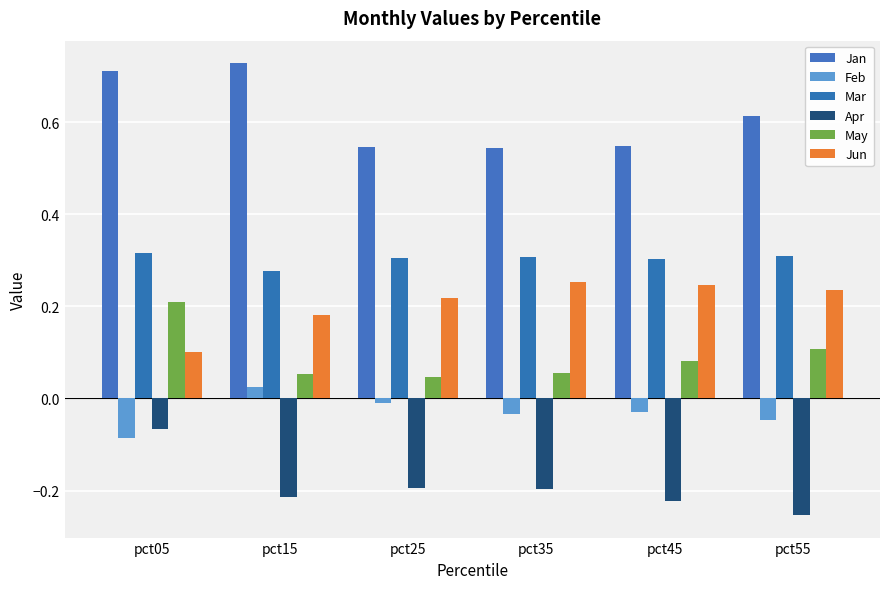

What is the lowest value of the Apr series?

-0.3